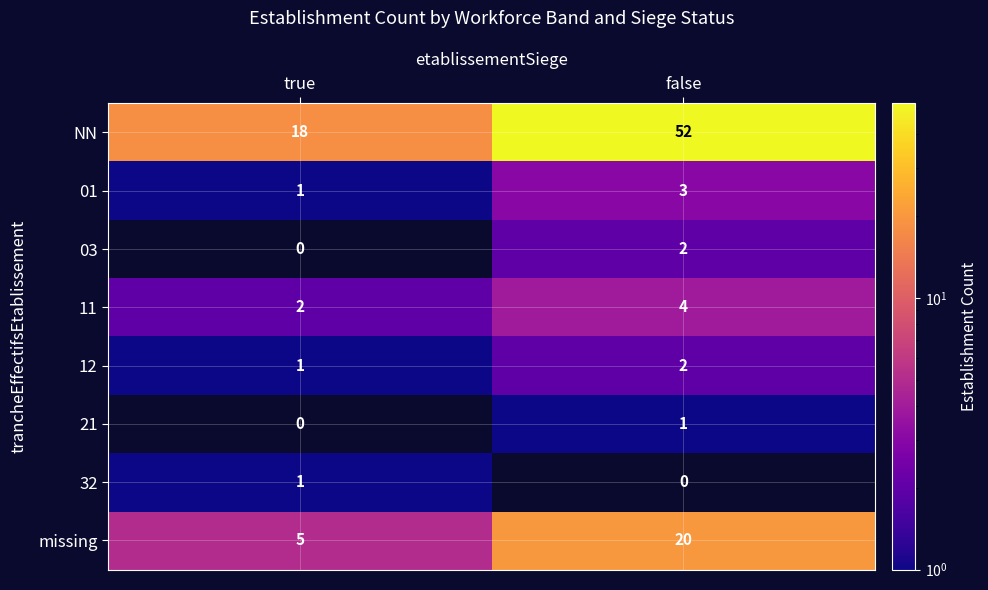

Which category has the highest value in the NN series?

false